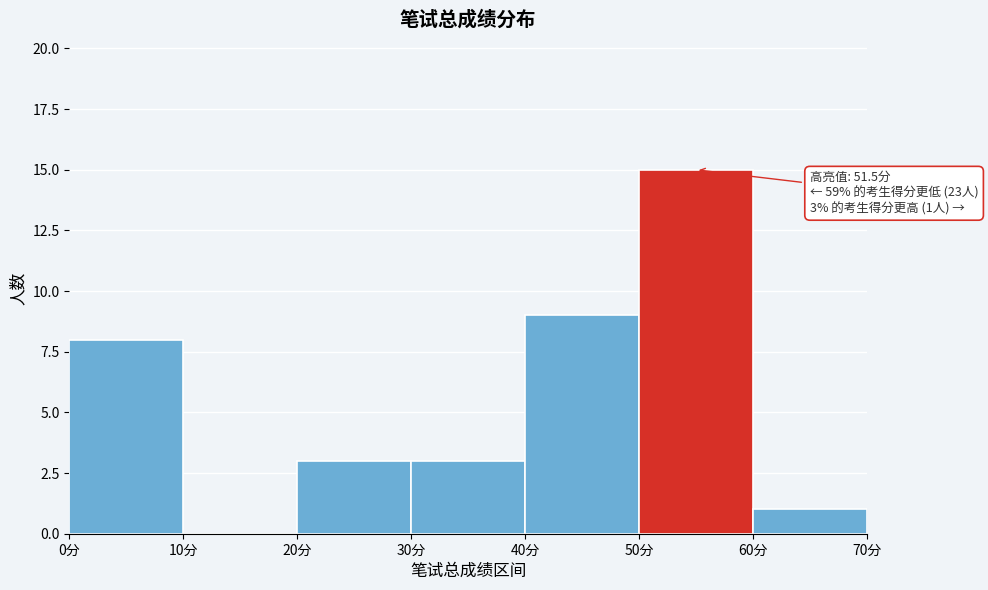

Over which range of the x-axis is the bar tallest?

50 to 60